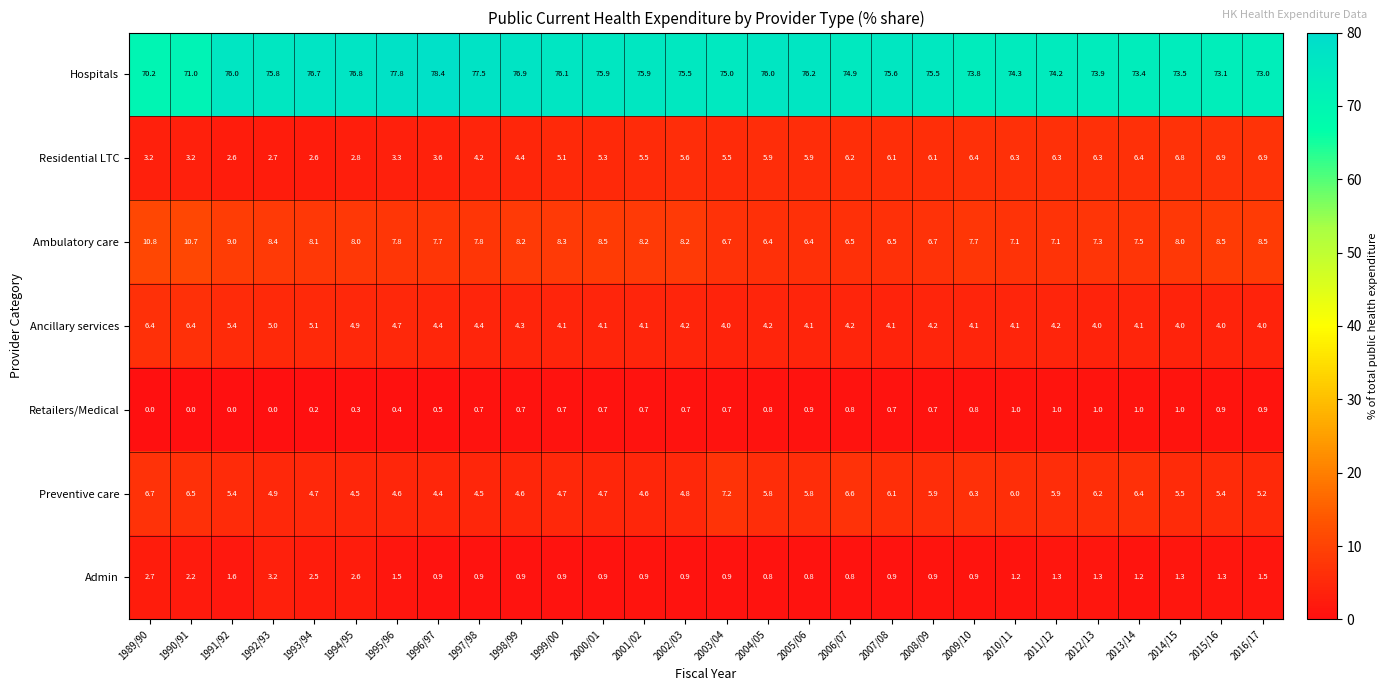

Which series has the largest total across all categories?

Hospitals